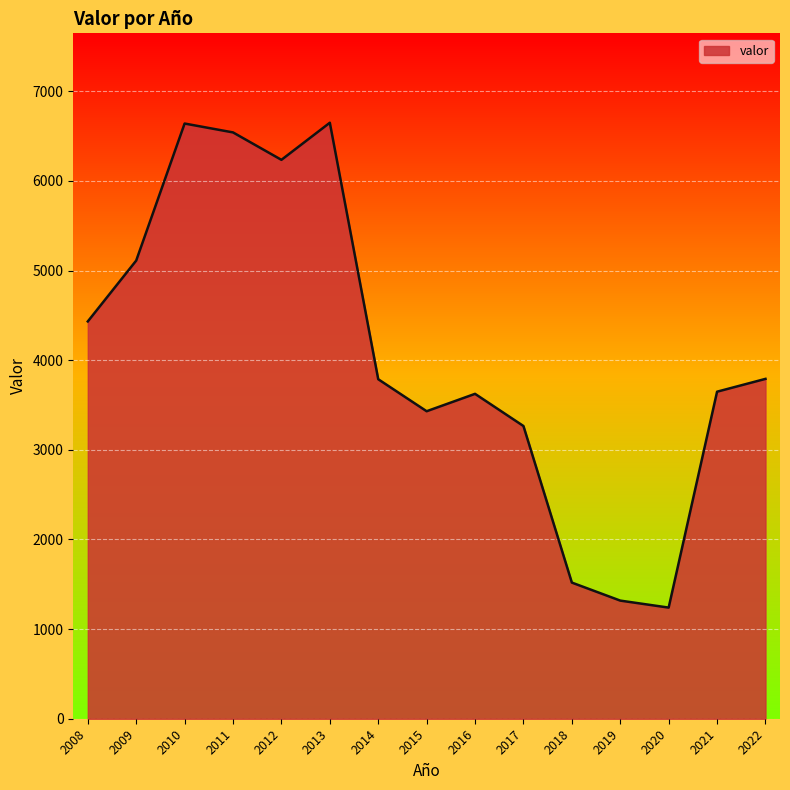

How many lines are shown in the chart?

1